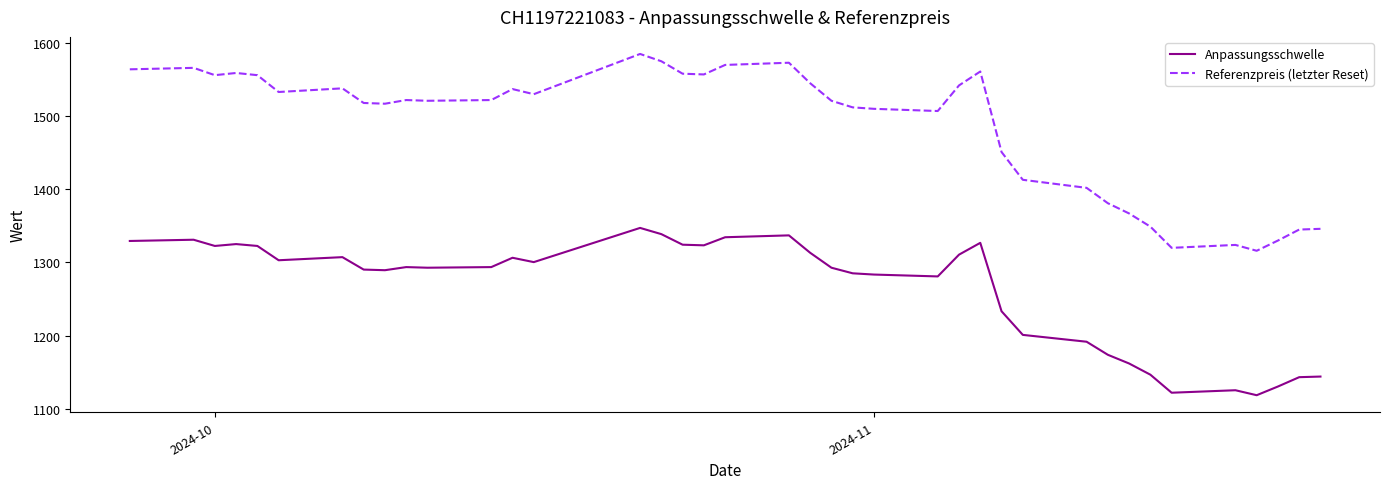

Which series has the largest total across all categories?

Referenzpreis (letzter Reset)